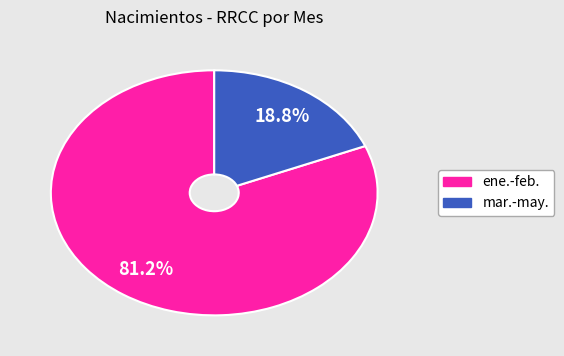

Does any single category account for the majority?

Yes